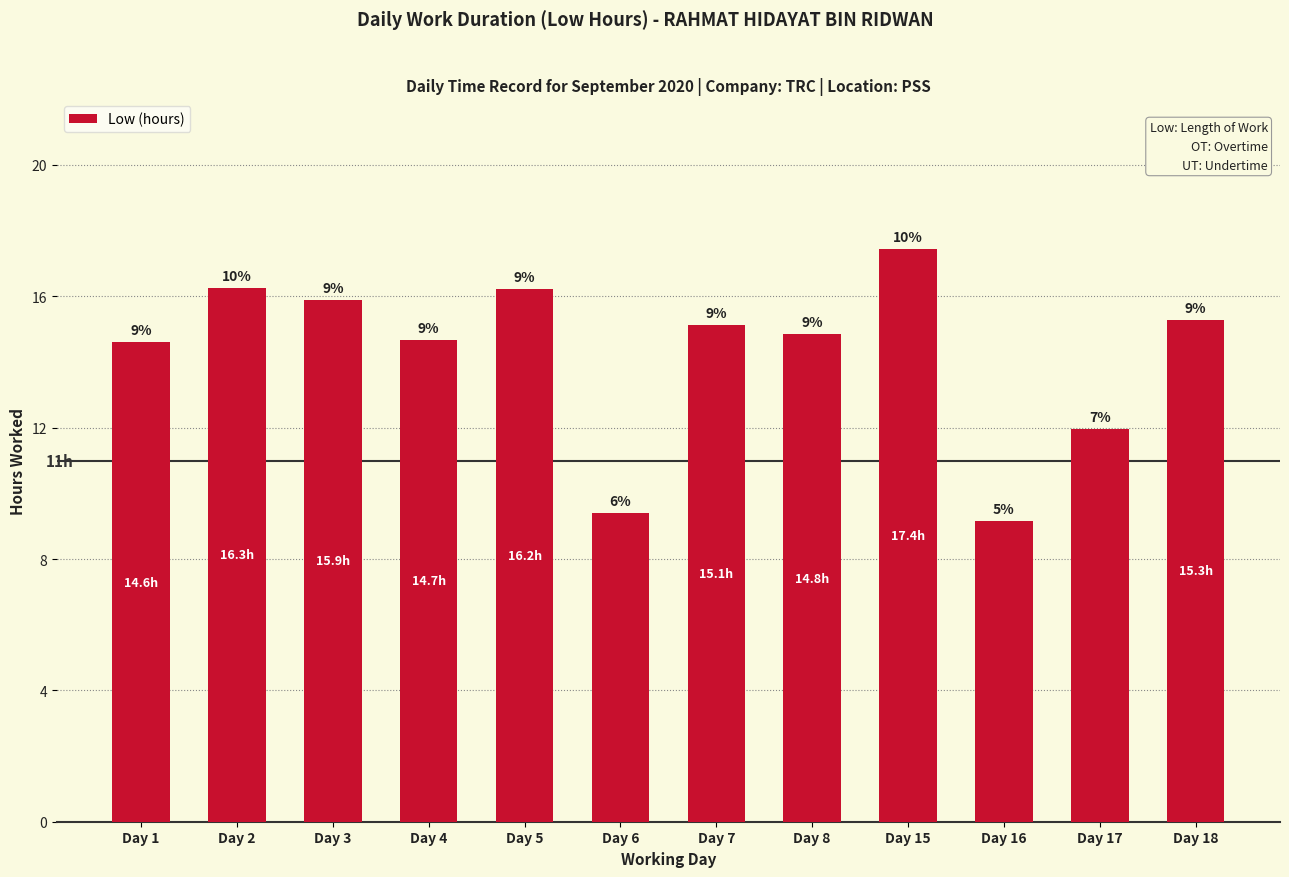

At which category does the chart reach its peak across all series?

Day 15